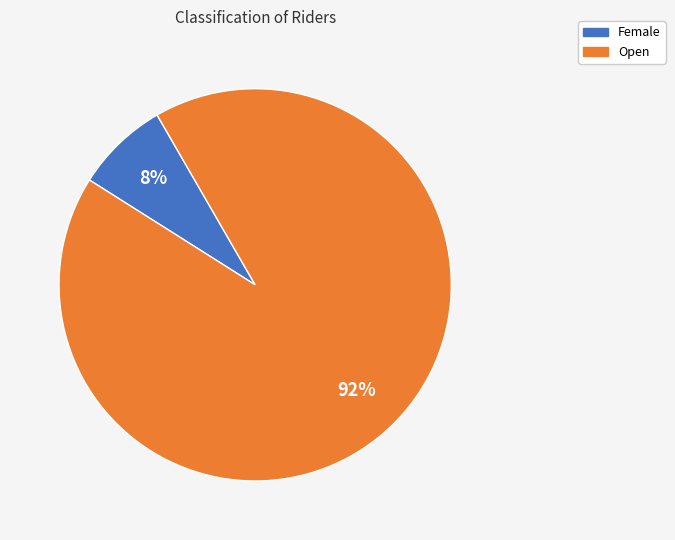

To the nearest percent, what is the average slice percentage?

50%